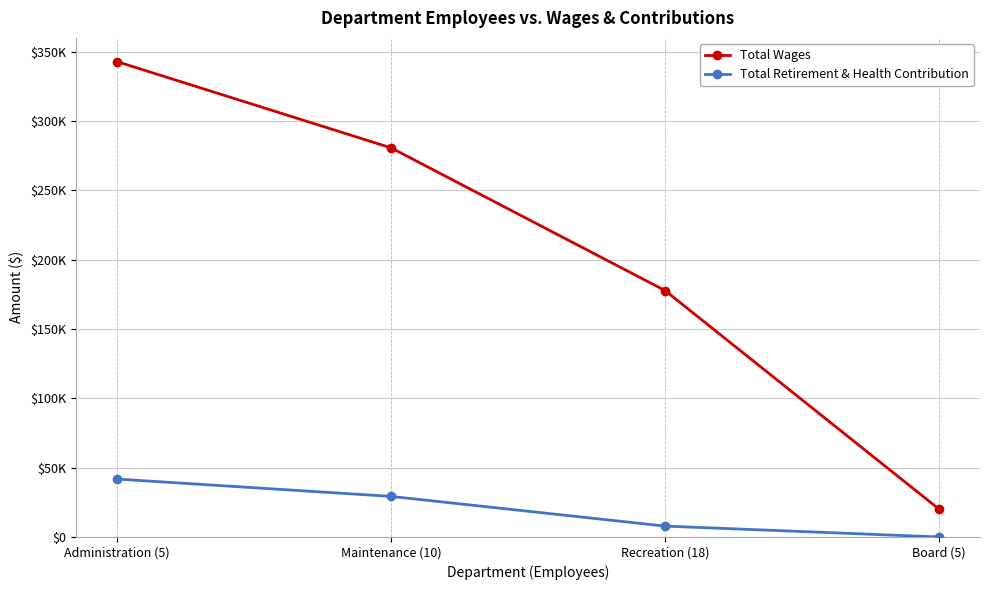

Where does the Total Retirement & Health Contribution series first go above 29276?

Administration (5)